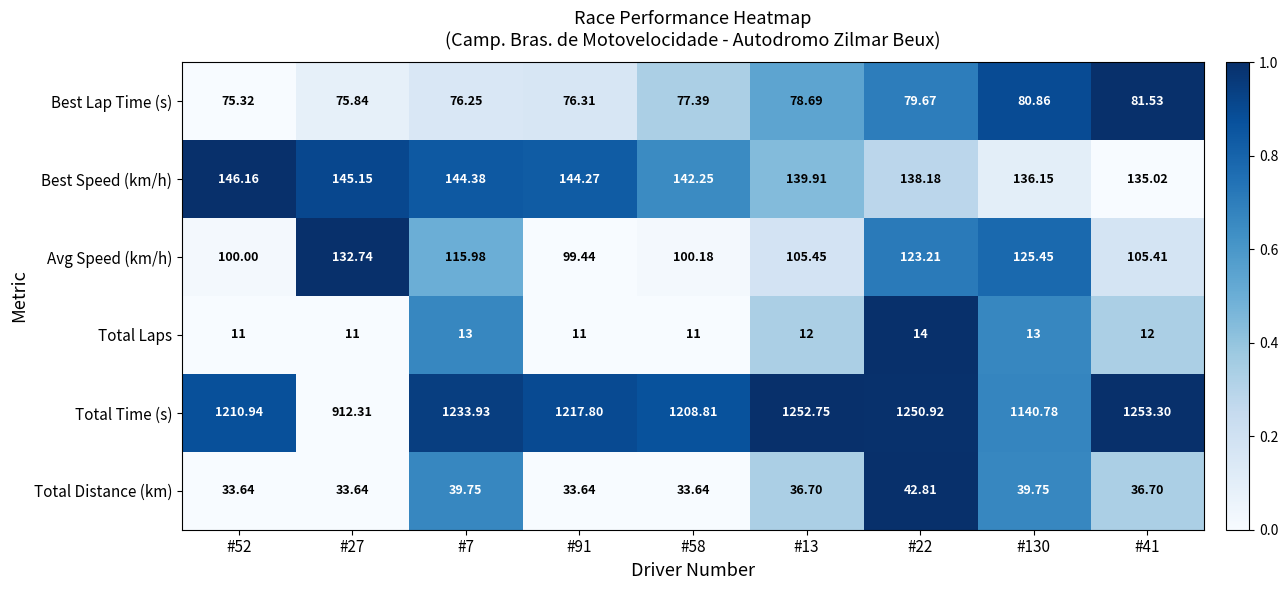

How many data points does each series have?

9